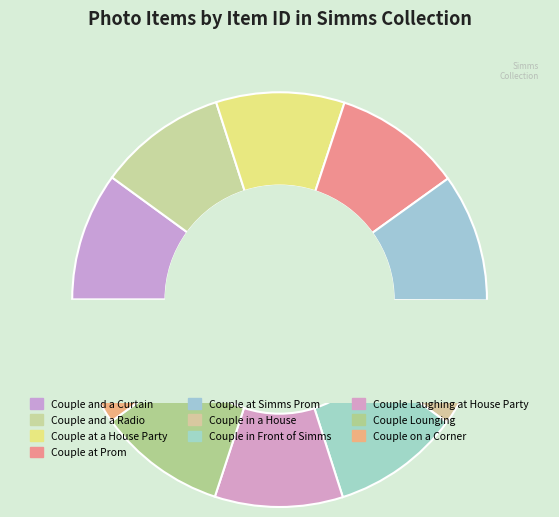

To the nearest percent, what is the combined percentage of Couple Lounging and Couple at Simms Prom?

20%